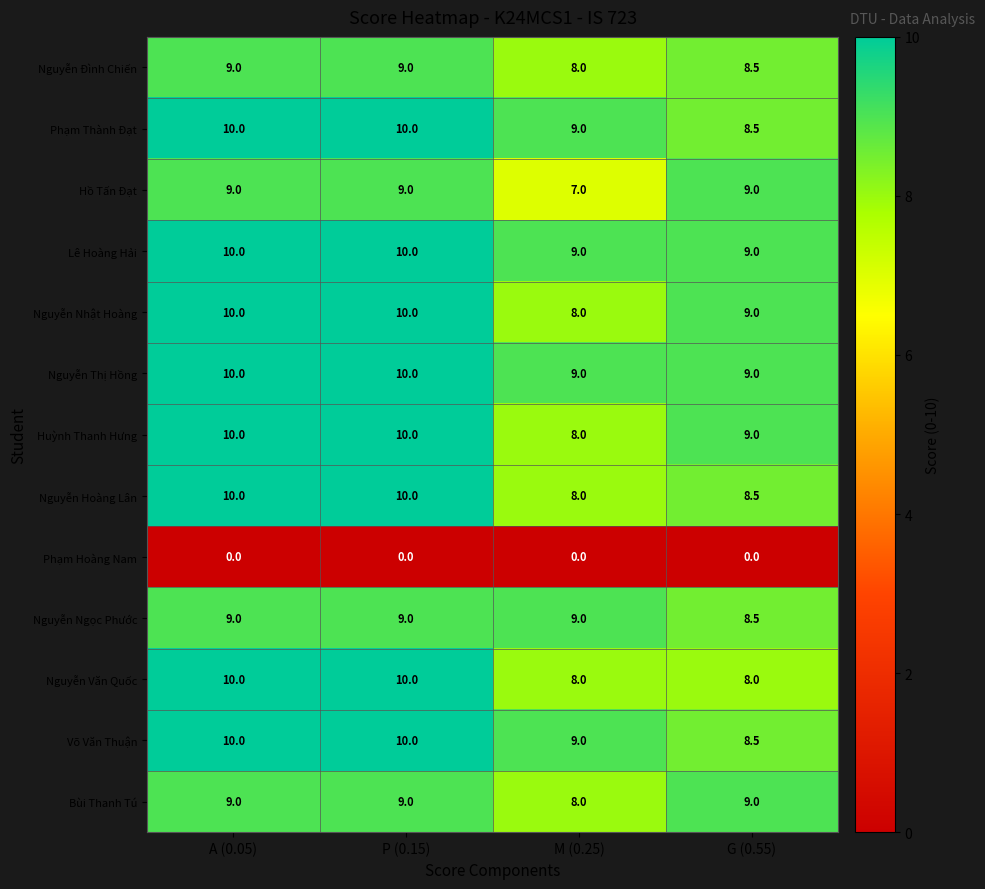

What is the total value across all series at P (0.15)?

116.0